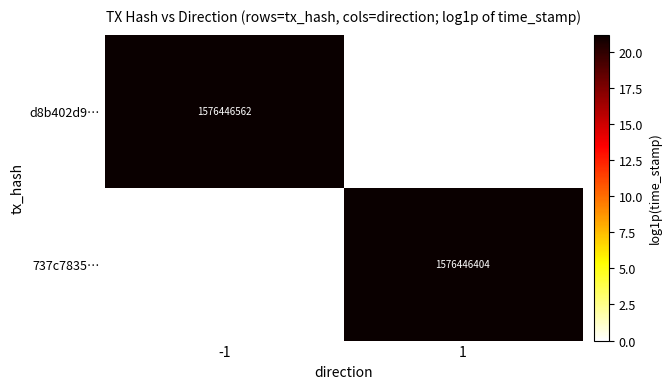

The value of d8b402d9… at -1 is 2709936743. True or false?

False